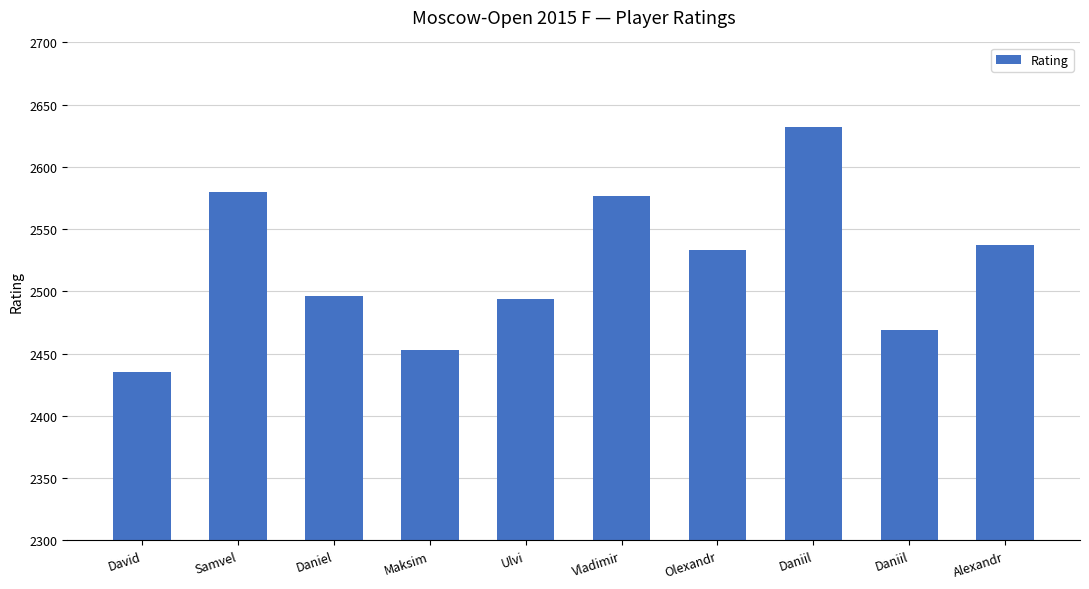

What is the average value?

2521